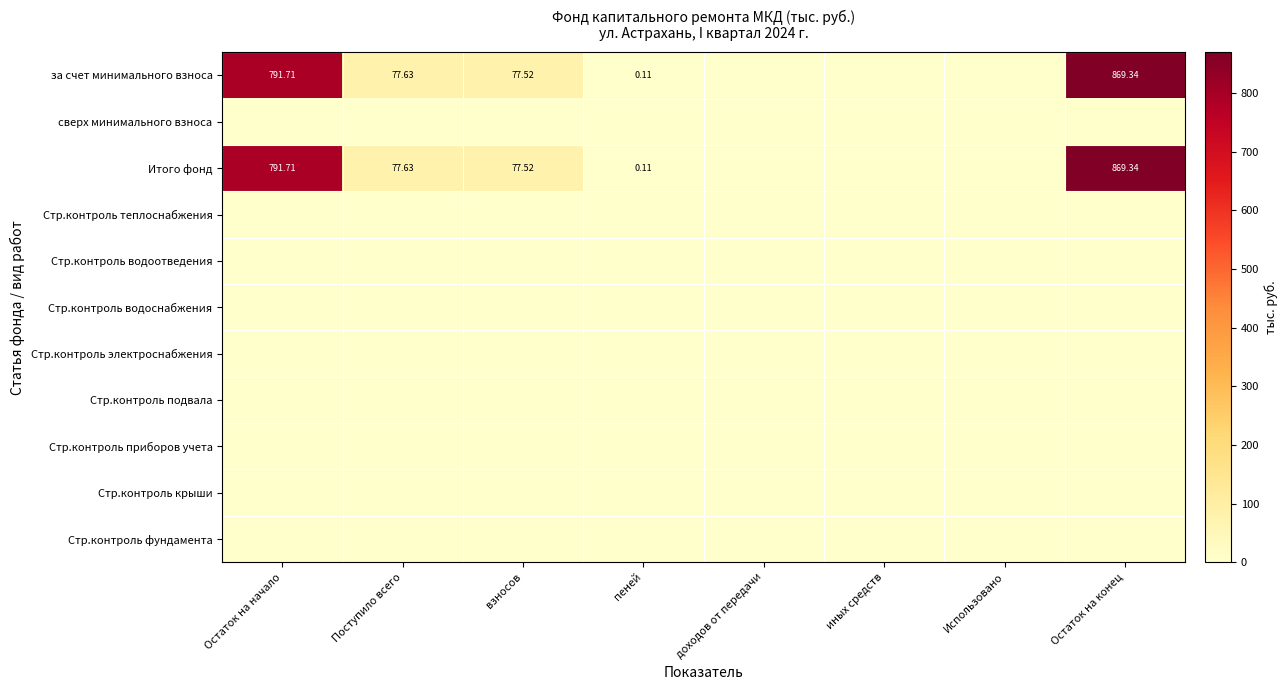

Which series has the largest total across all categories?

за счет минимального взноса